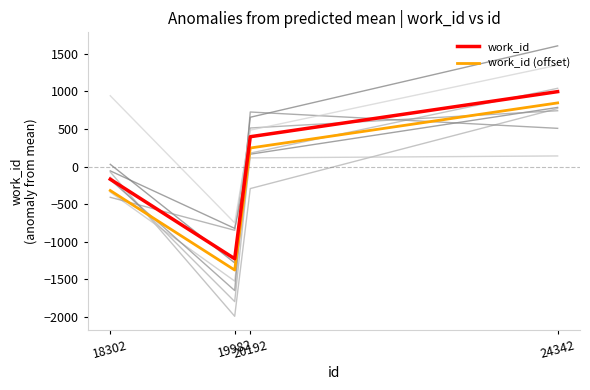

Does the chart display data point markers on the line(s)?

No